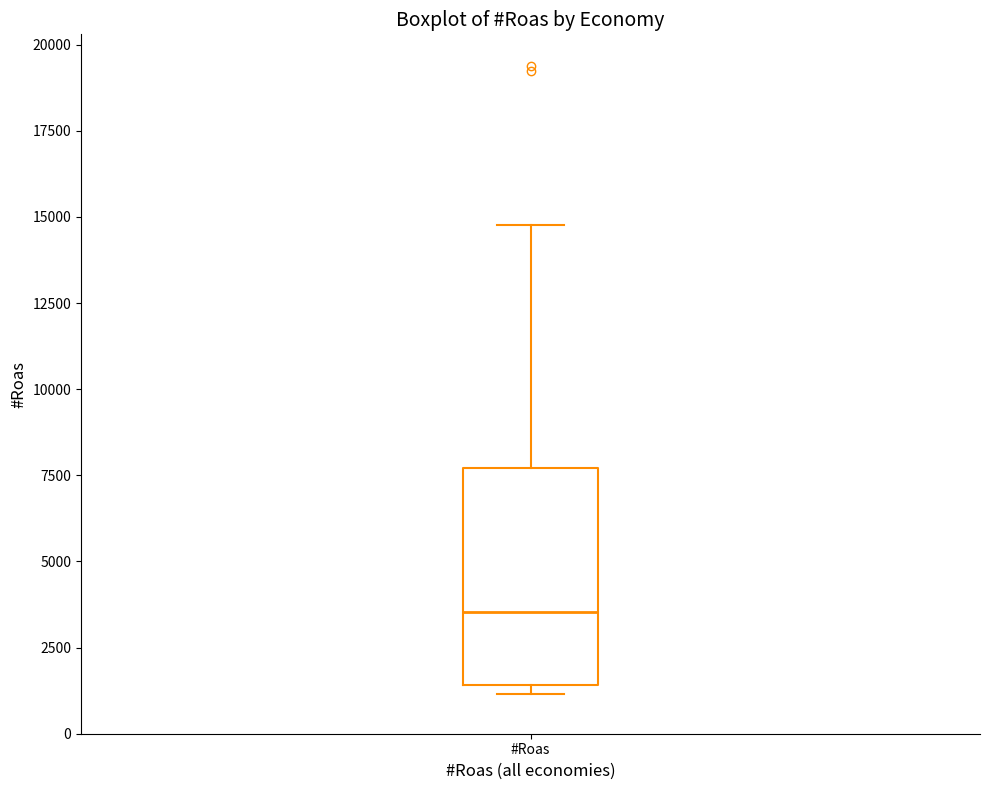

Transcribe this box plot: give where the median line is, the range the box spans, and where the two whiskers end, as read against the y-axis. The values are not printed on the chart, so give them approximately, as read against the axis.

median 3500, box 1500 to 7500, whiskers 1000 to 15000